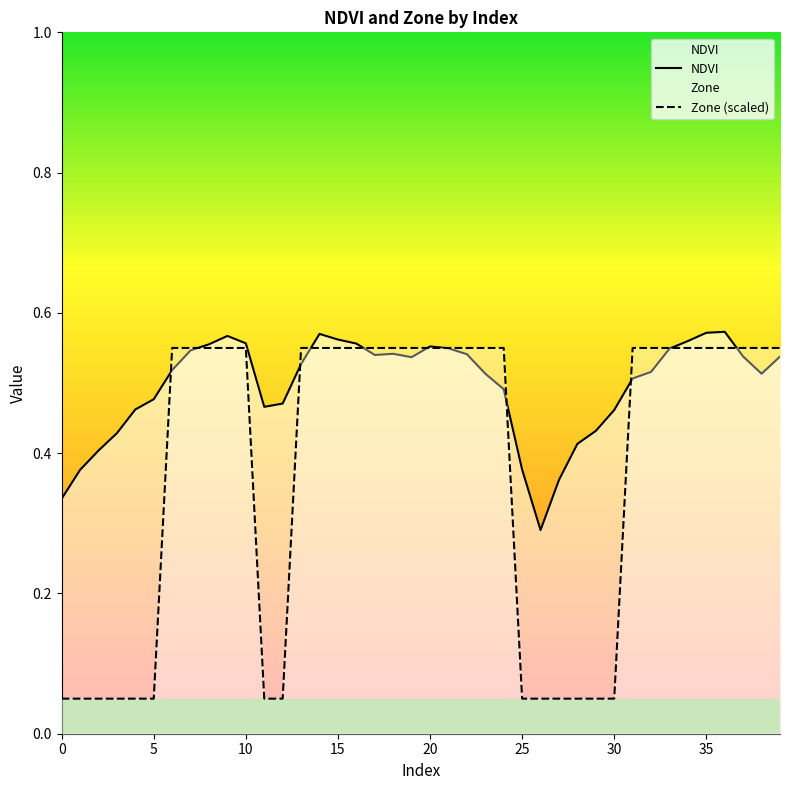

True or false: NDVI has more than 1 points higher than both neighbors.

True